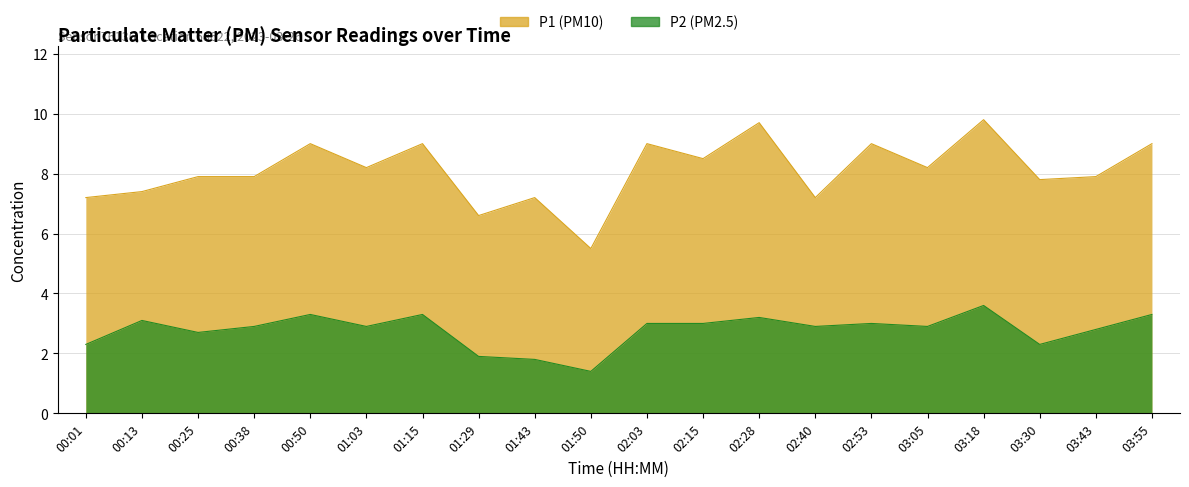

At 02:15, list the series in order from smallest to largest.

P2, P1